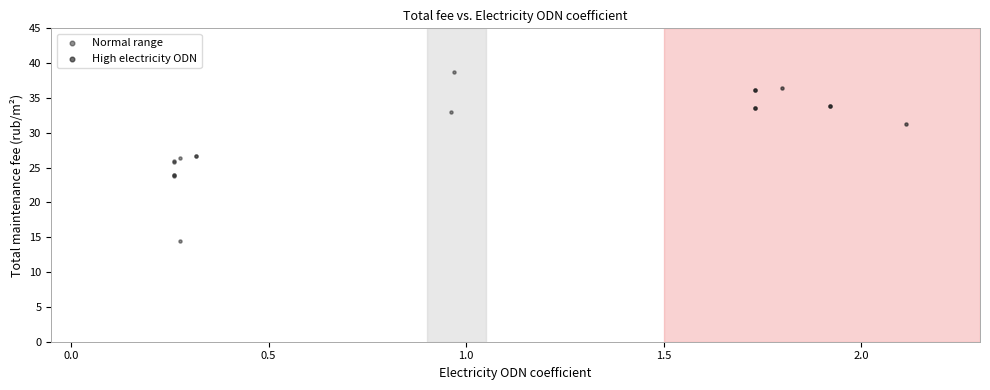

Which series contains the lowest Y value?

Normal range